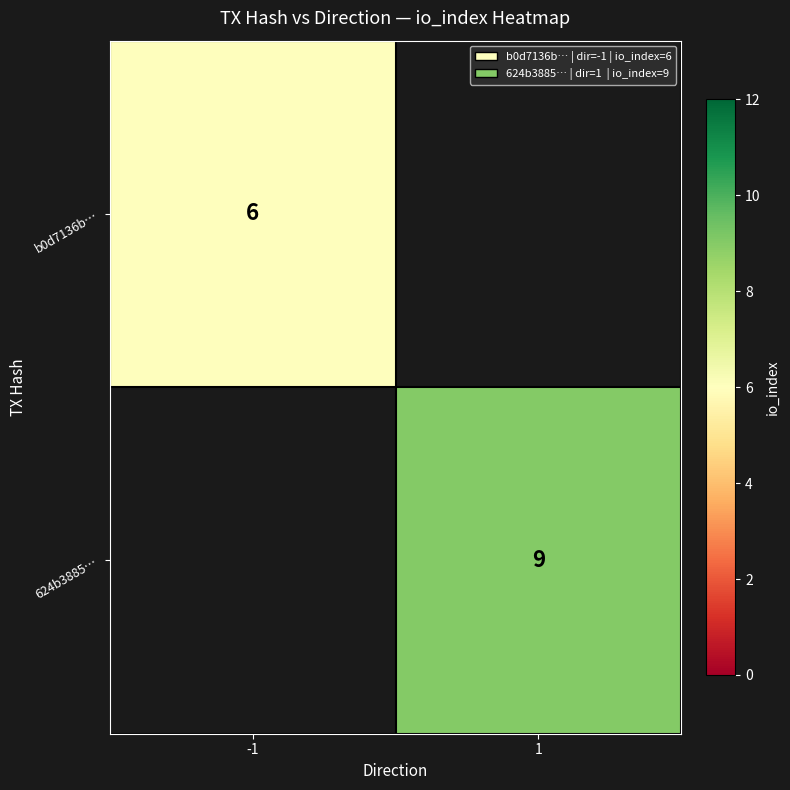

Is it true that 624b3885… equals 5 at 1?

False